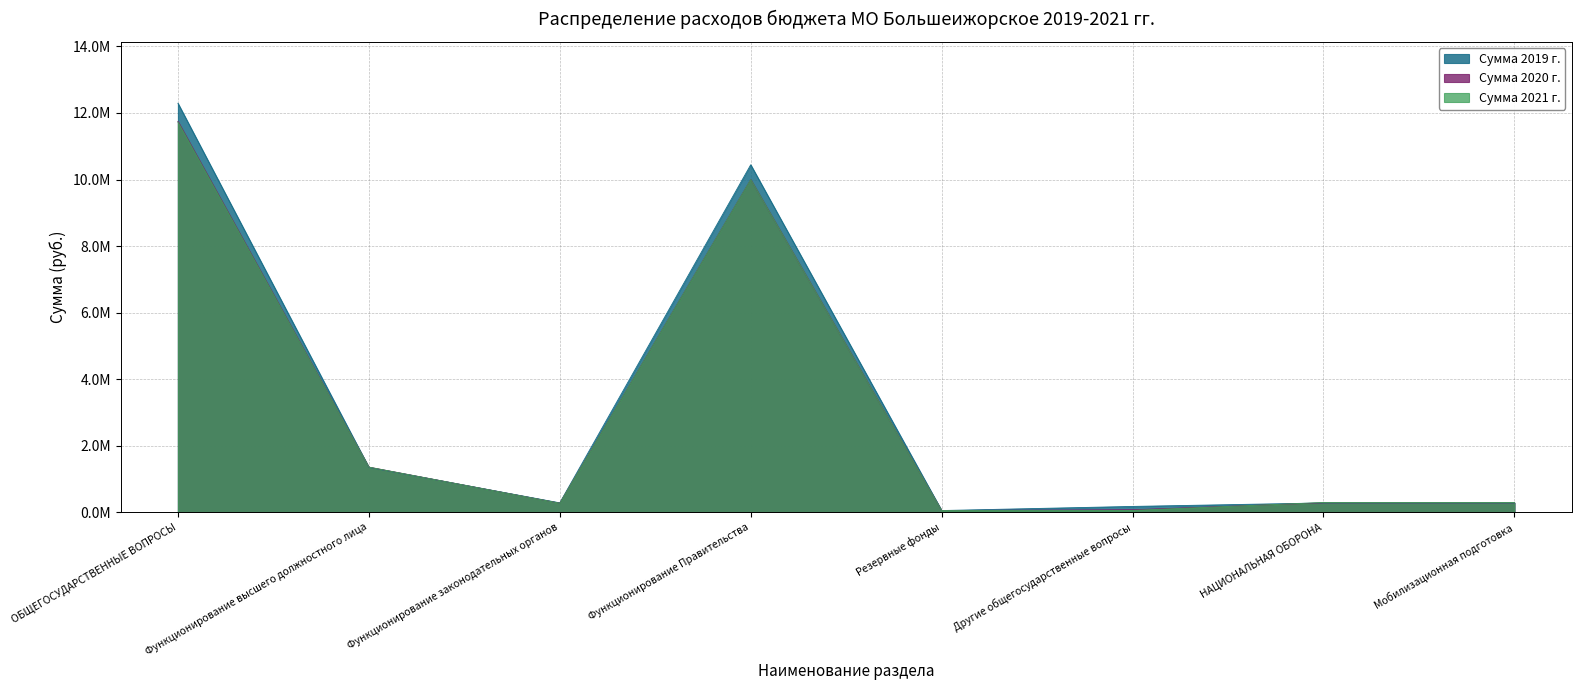

What is the difference between the highest and lowest values at НАЦИОНАЛЬНАЯ ОБОРОНА?

13200.0